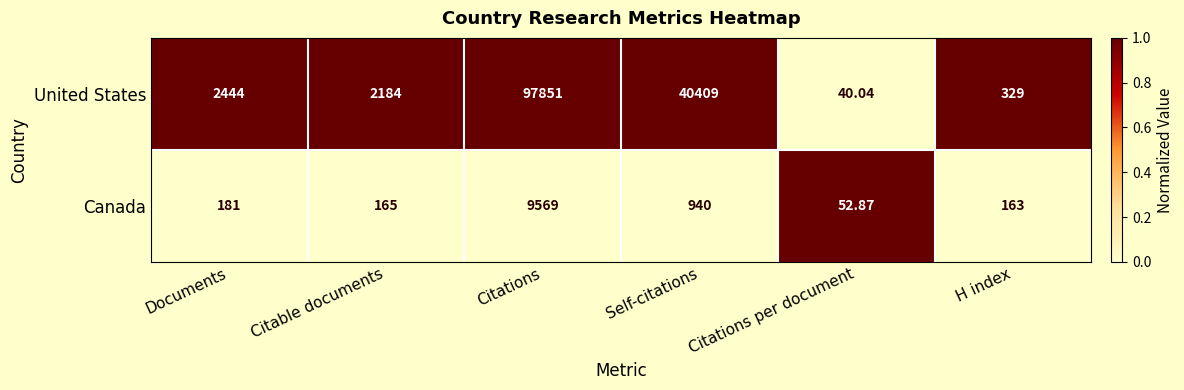

At which label is United States closest to 48945?

Self-citations